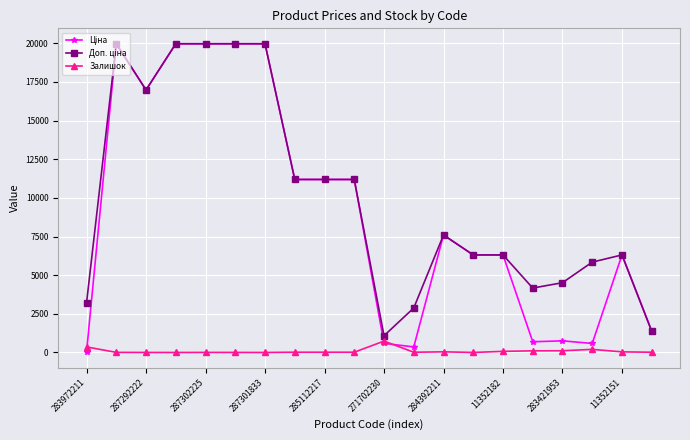

At how many categories does at least one series exceed 3647?

16